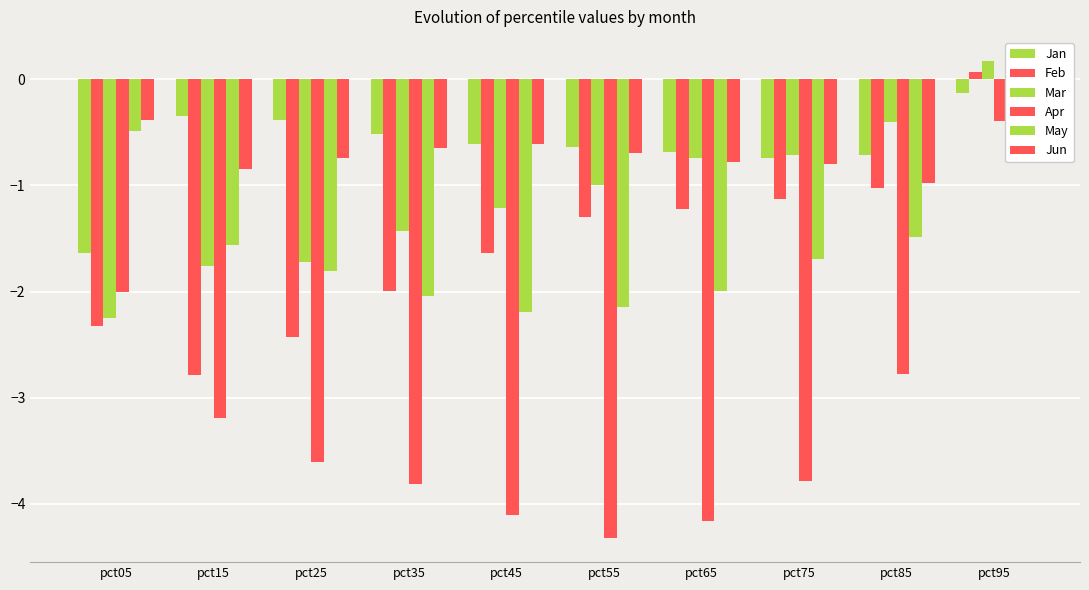

How many categories are shown in the chart?

10